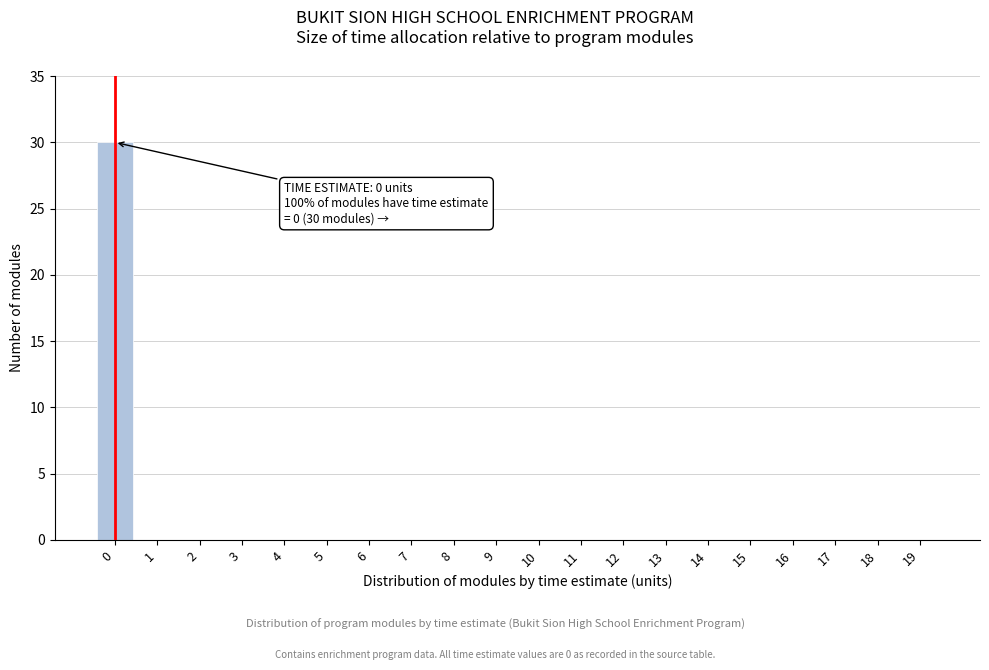

Reading left to right, list all the values displayed in this chart.

0=30	1=0	2=0	3=0	4=0	5=0	6=0	7=0	8=0	9=0	10=0	11=0	12=0	13=0	14=0	15=0	16=0	17=0	18=0	19=0